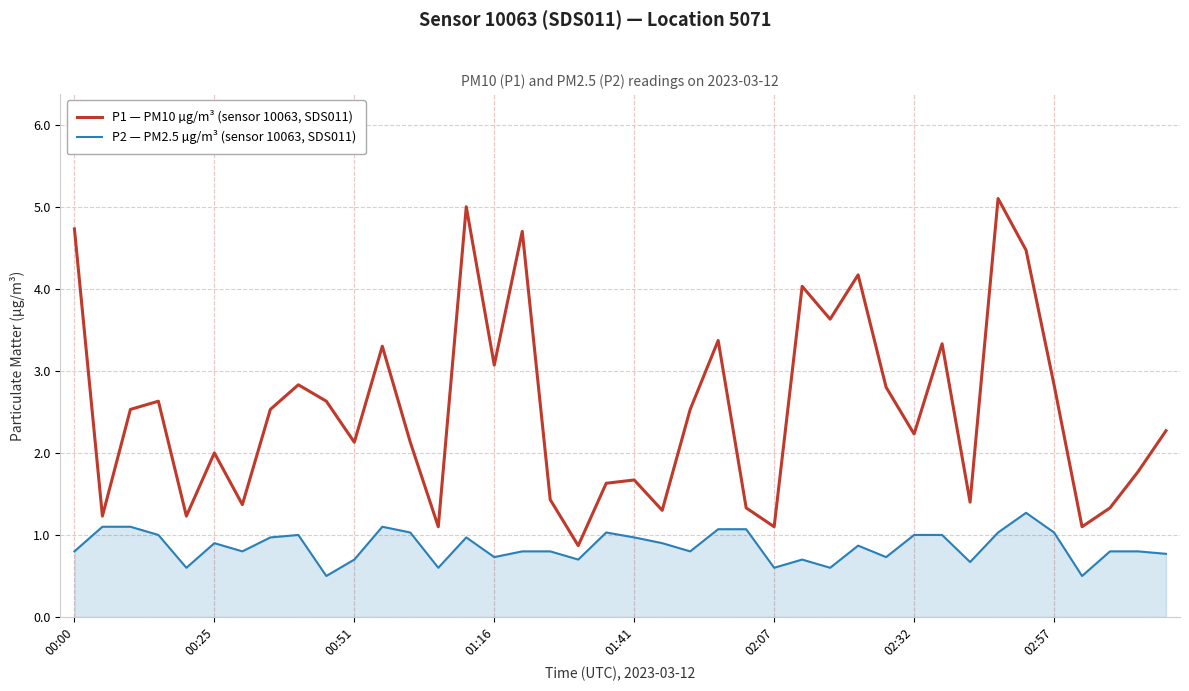

Which series has the widest spread of values?

P1 — PM10 µg/m³ (sensor 10063, SDS011)